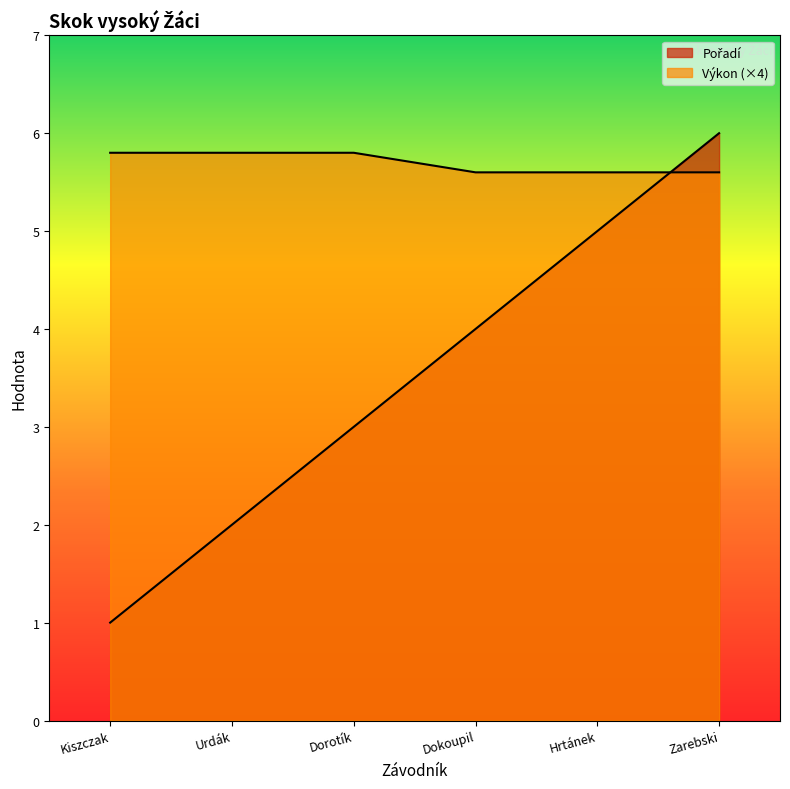

Reading right to left, transcribe all the data shown in this chart.

Pořadí: 6.0	5.0	4.0	3.0	2.0	1.0
Výkon: 5.6	5.6	5.6	5.8	5.8	5.8